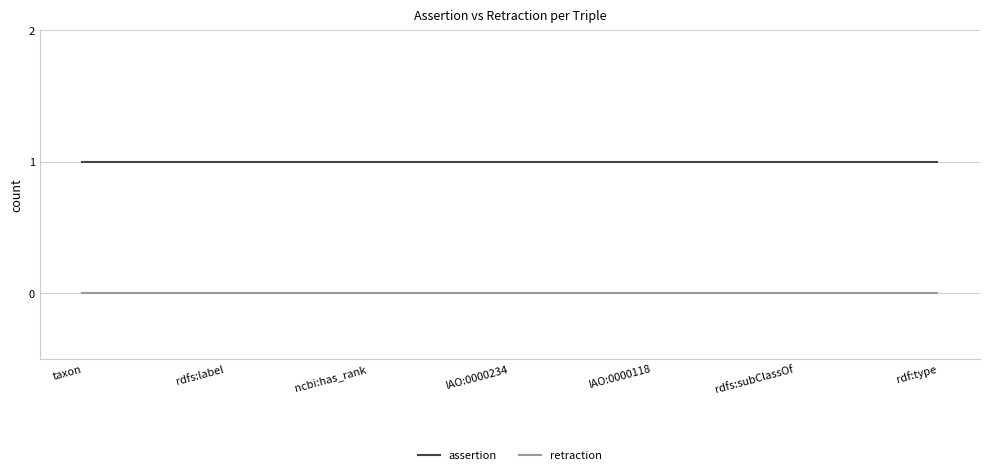

True or false: assertion and retraction intersect in this chart.

False